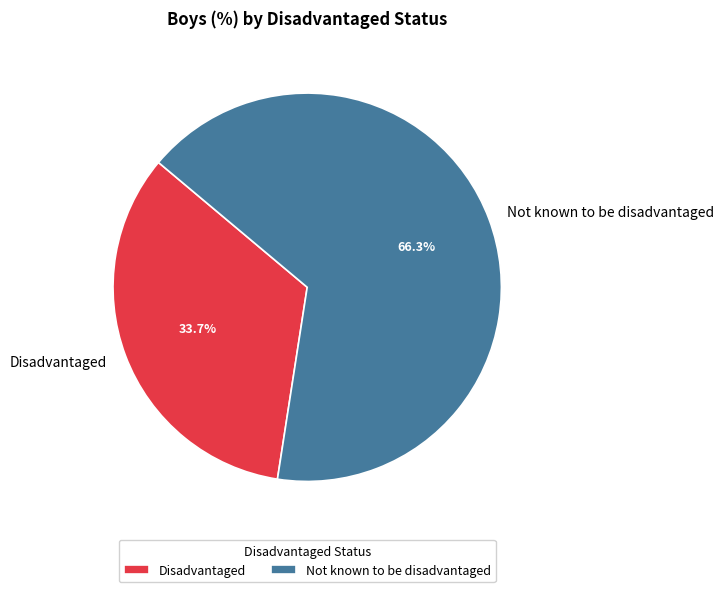

The Disadvantaged slice represents 43% of the pie. True or false?

False